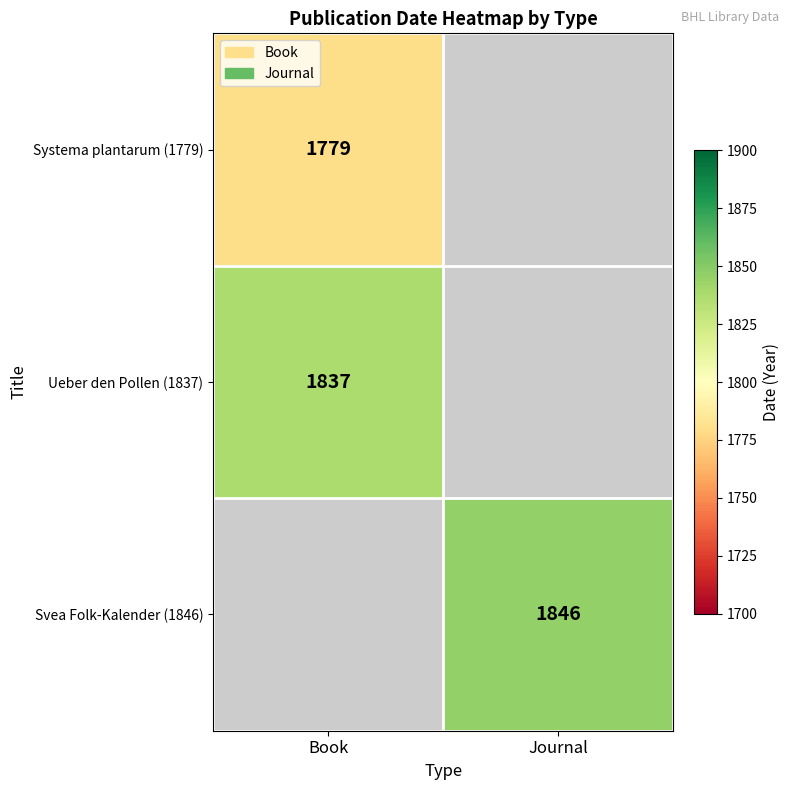

The Systema plantarum (1779) series shows 466 at Book. True or false?

False